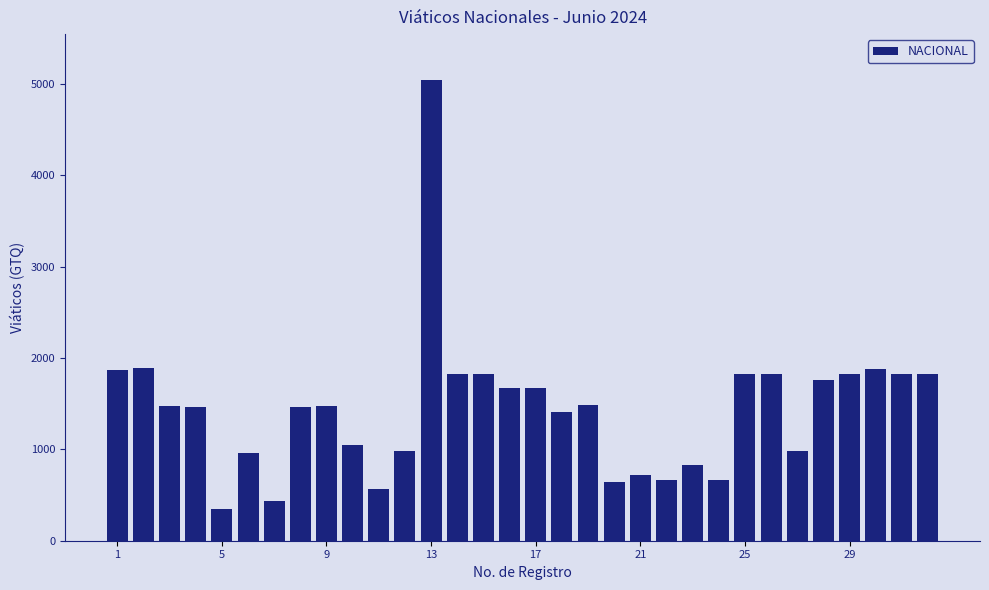

What is the maximum value shown in the chart?

5040.0